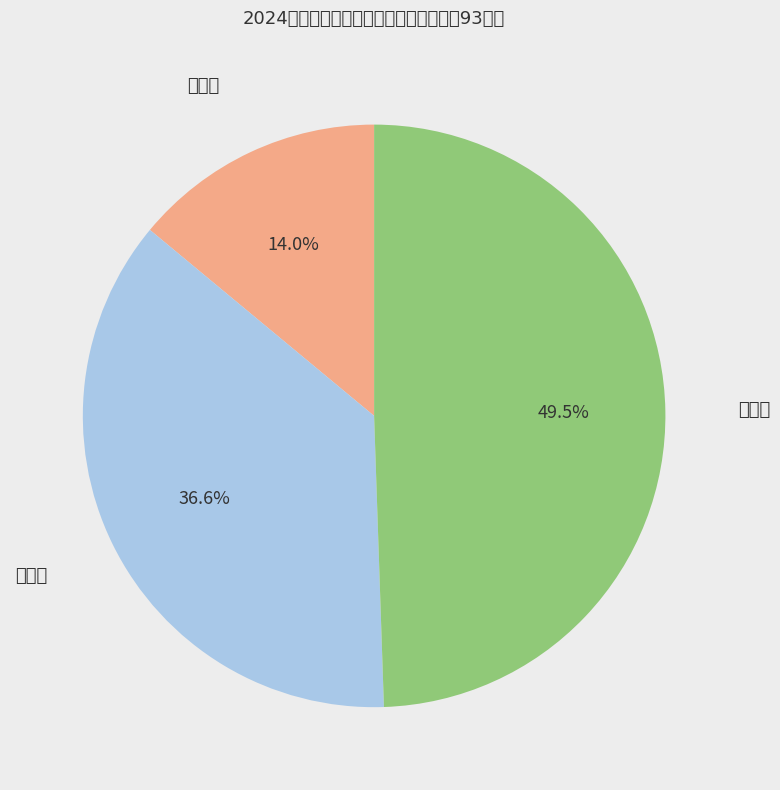

Is there a majority slice in this chart?

No